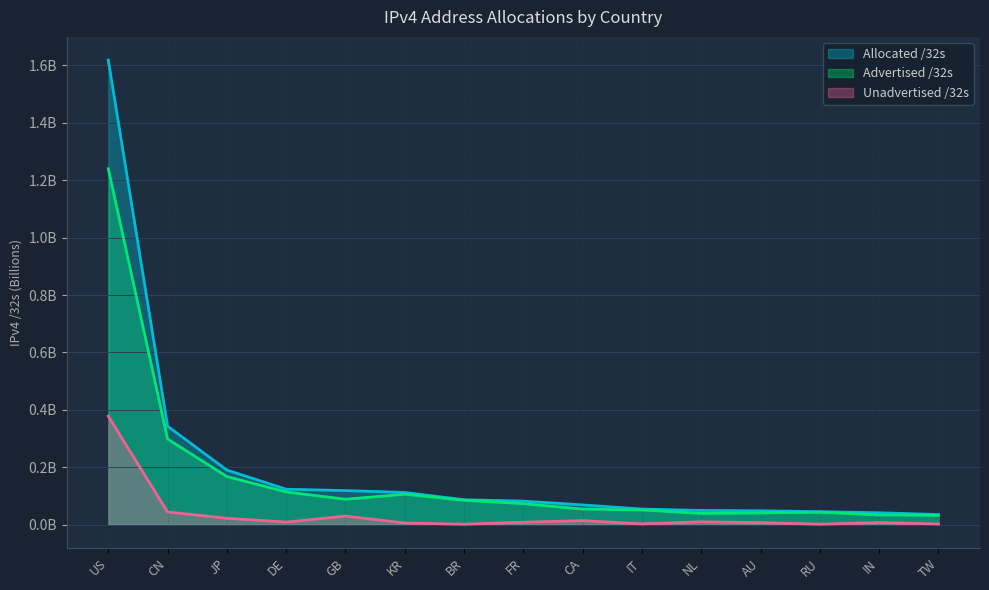

The Advertised /32s series shows 0.0 at GB. True or false?

False